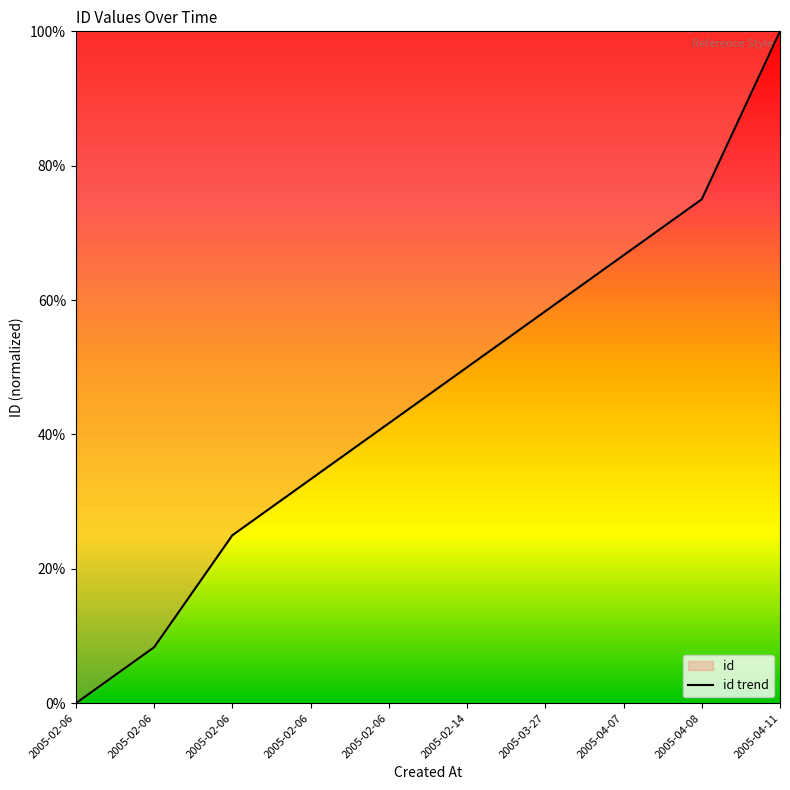

Reading left to right, transcribe all the data shown in this chart.

2005-02-06=0.0	2005-02-06=8.3	2005-02-06=25.0	2005-02-06=33.3	2005-02-06=41.7	2005-02-14=50.0	2005-03-27=58.3	2005-04-07=66.7	2005-04-08=75.0	2005-04-11=100.0